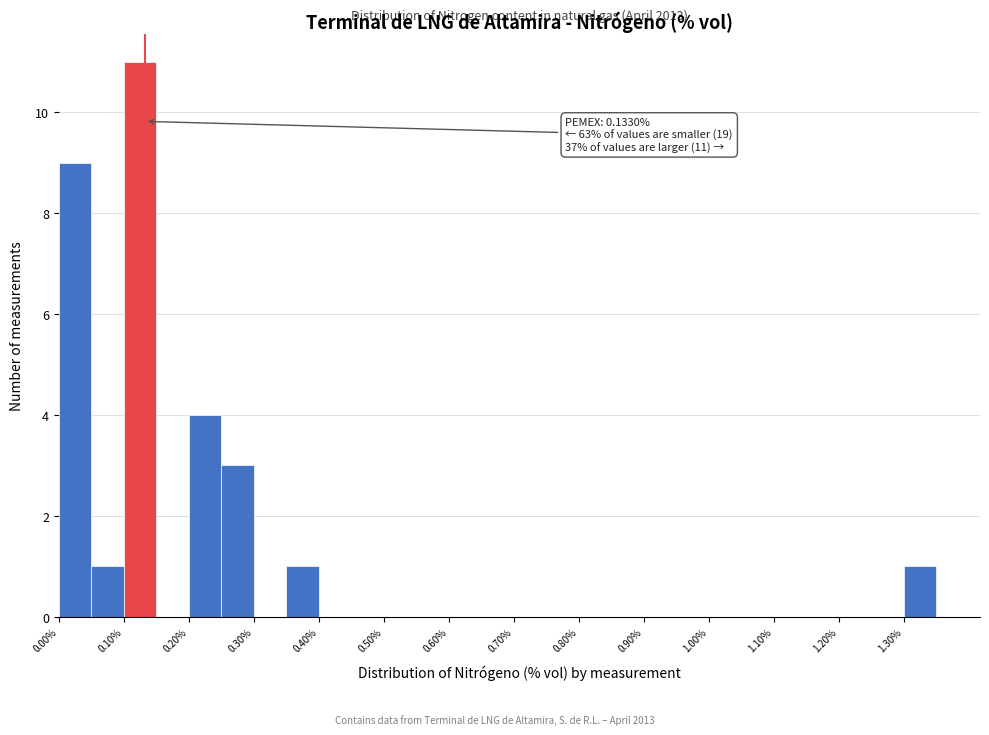

Which range on the x-axis has the tallest bar?

0.10 to 0.15